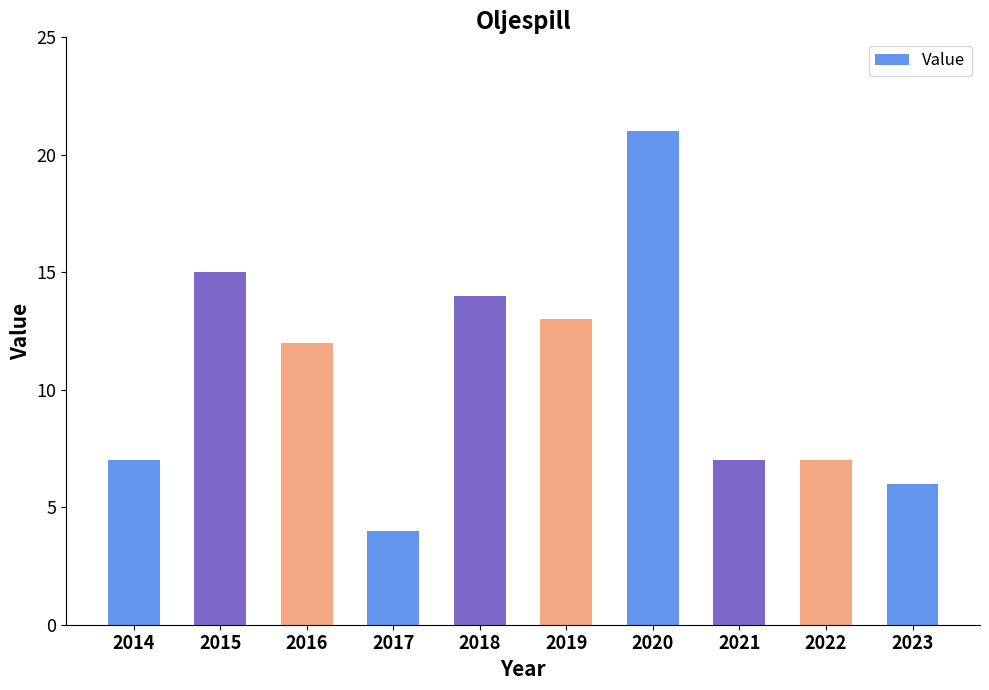

Are the bars horizontal?

No